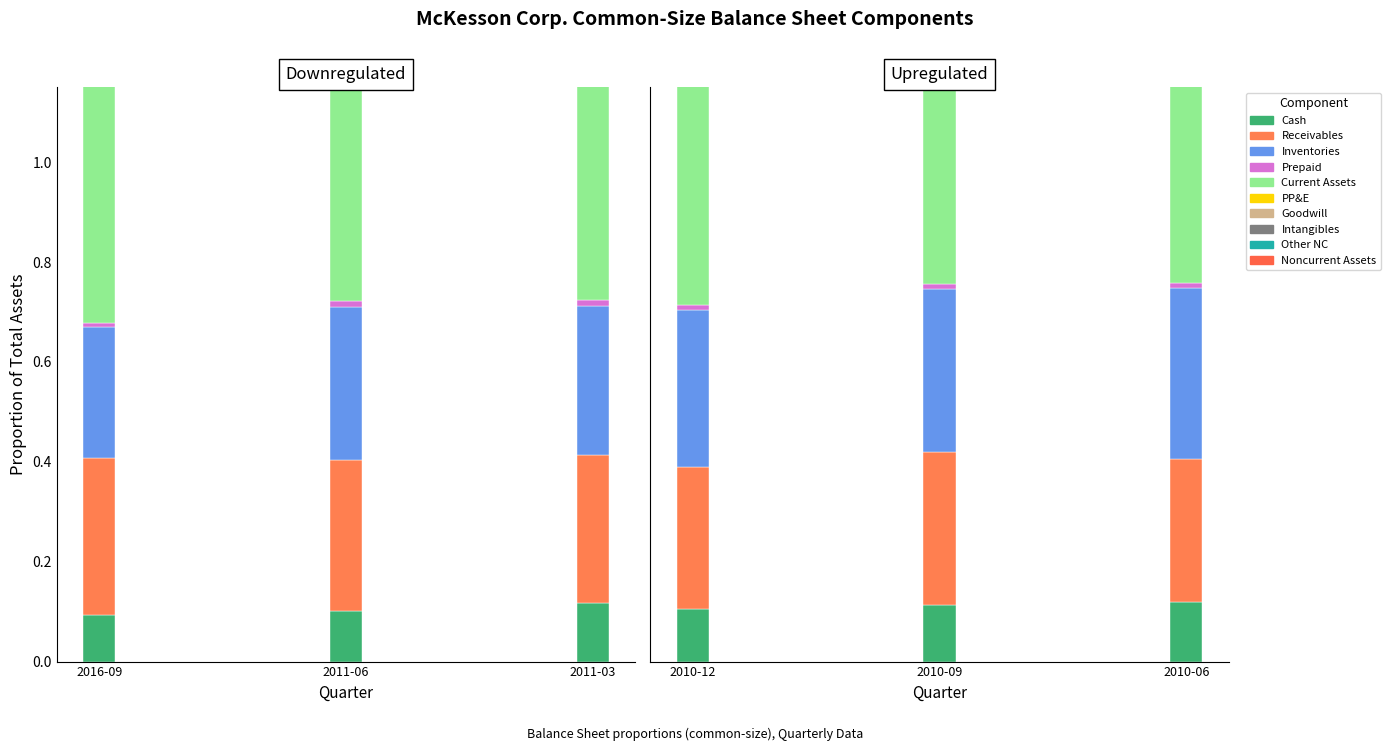

How many bars are there in total?

60